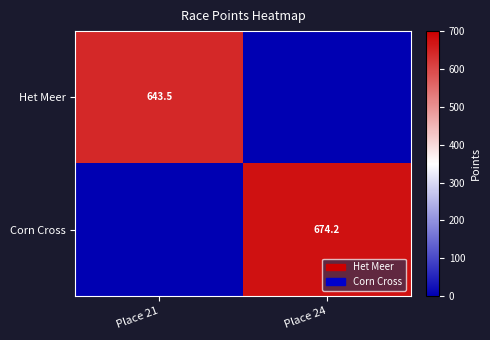

Is it true that Het Meer equals 252.7 at Place 21?

False